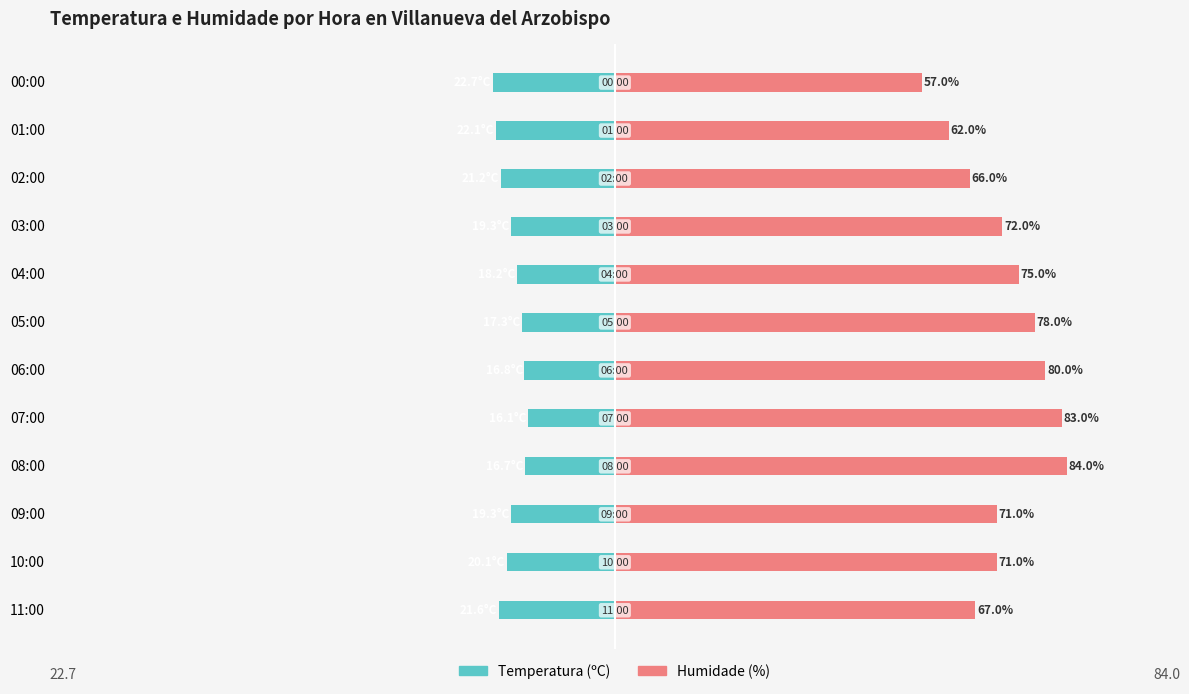

Reading left to right, transcribe all the data shown in this chart.

Temperatura (ºC): -21.6	-20.1	-19.3	-16.7	-16.1	-16.8	-17.3	-18.2	-19.3	-21.2	-22.1	-22.7
Humidade (%): 67.0	71.0	71.0	84.0	83.0	80.0	78.0	75.0	72.0	66.0	62.0	57.0